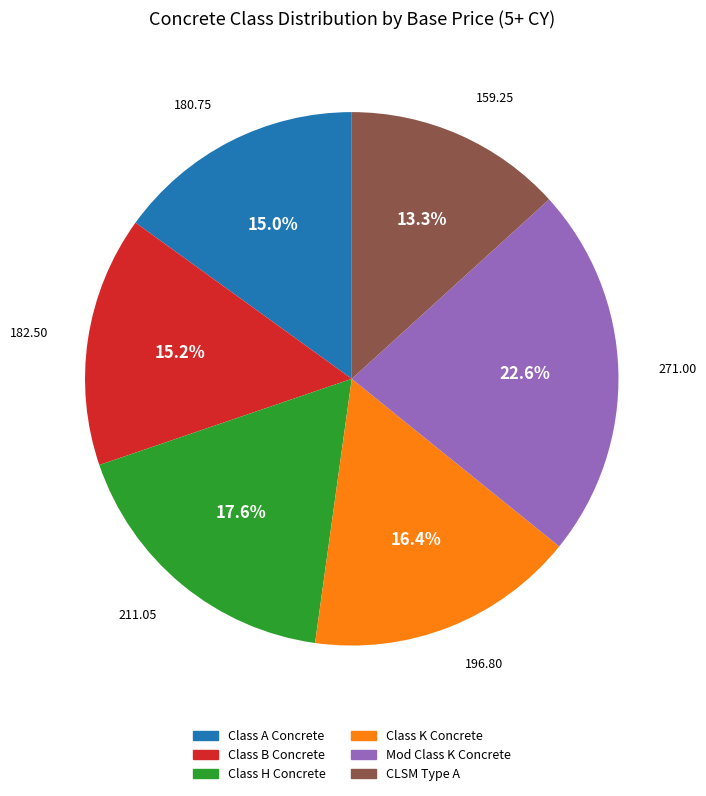

Does any single category account for the majority?

No